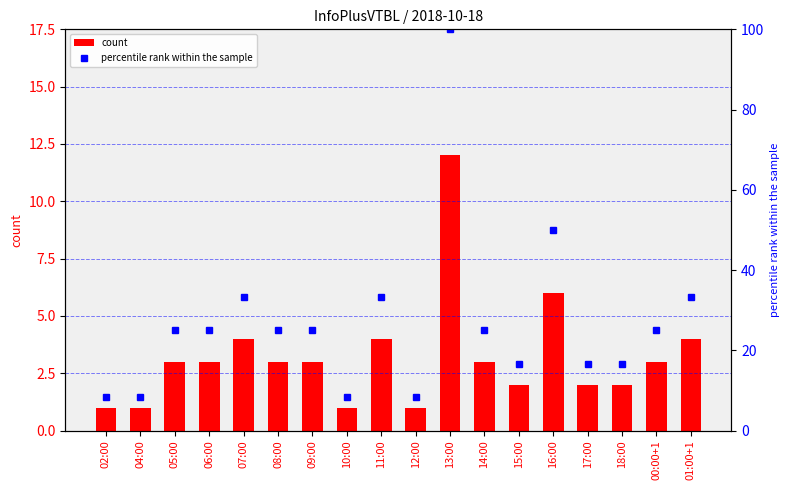

What is the lowest value of the count series?

1